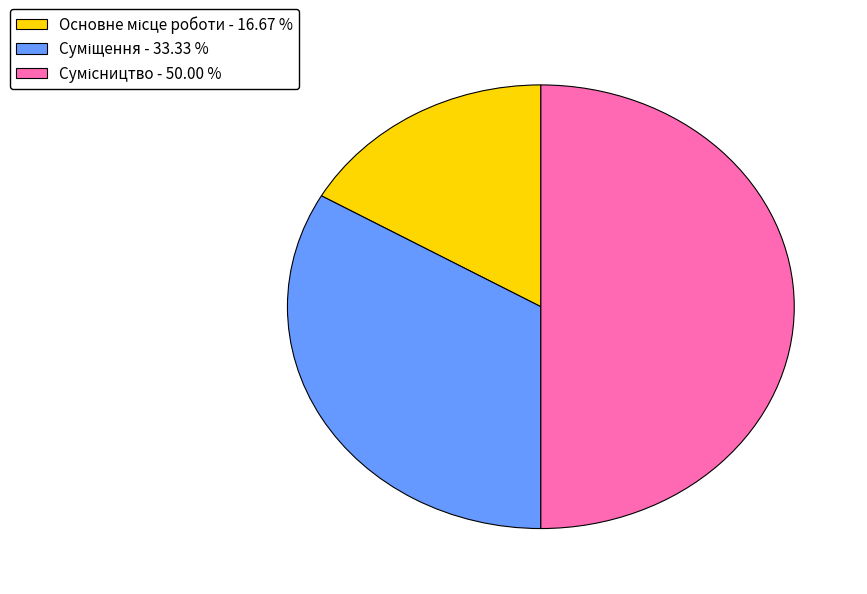

Which slice is the smallest?

Основне місце роботи